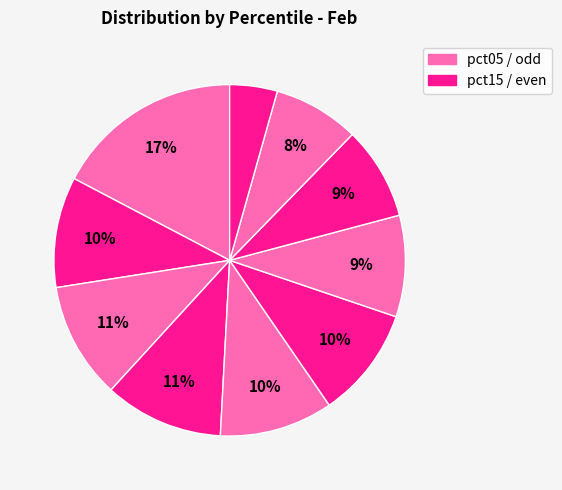

Is there any slice that represents more than half of the pie?

No